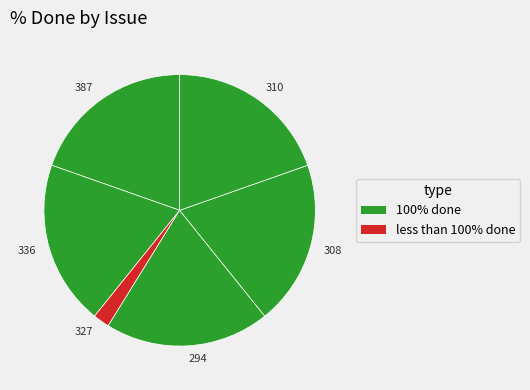

Does 327 account for over 50% of the chart?

No